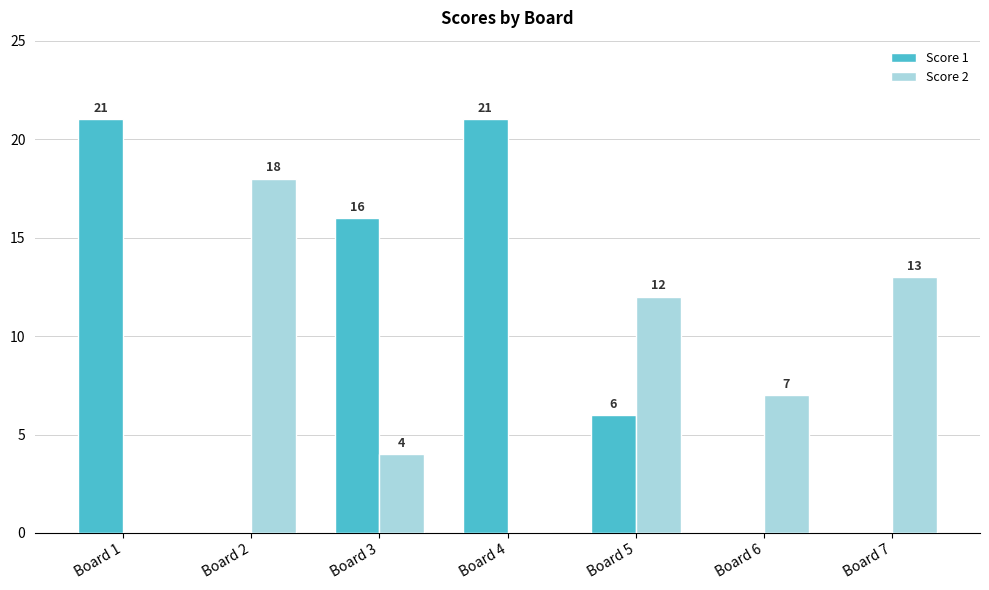

Between Board 1 and Board 7, which series saw the biggest shift?

Score 1